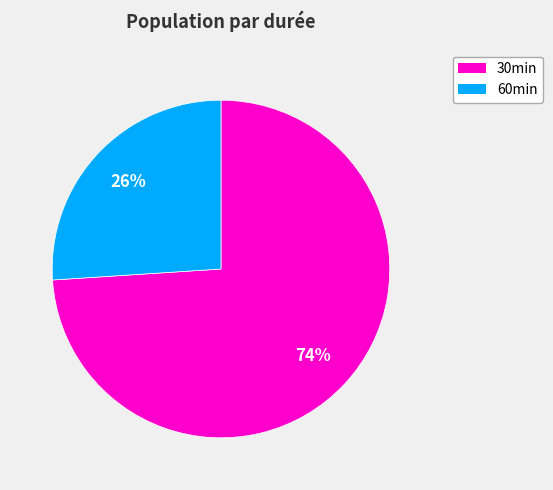

To the nearest percent, what is the difference between the largest and smallest slice percentages?

48%